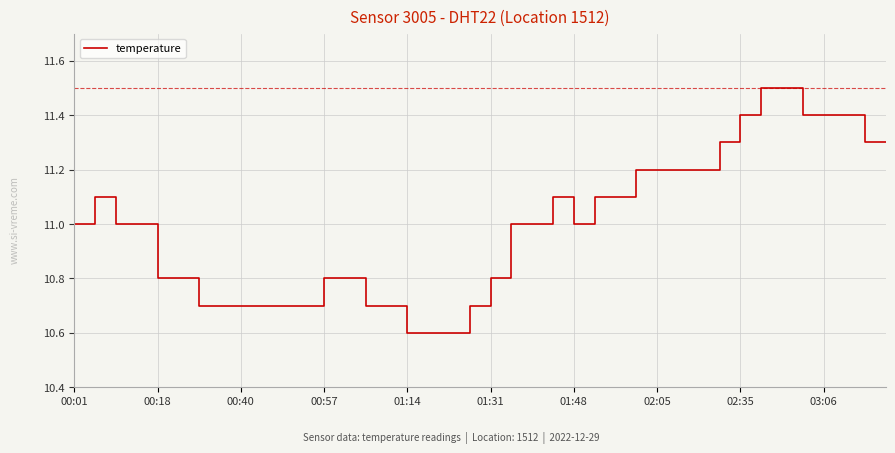

What is the greatest value displayed?

11.5